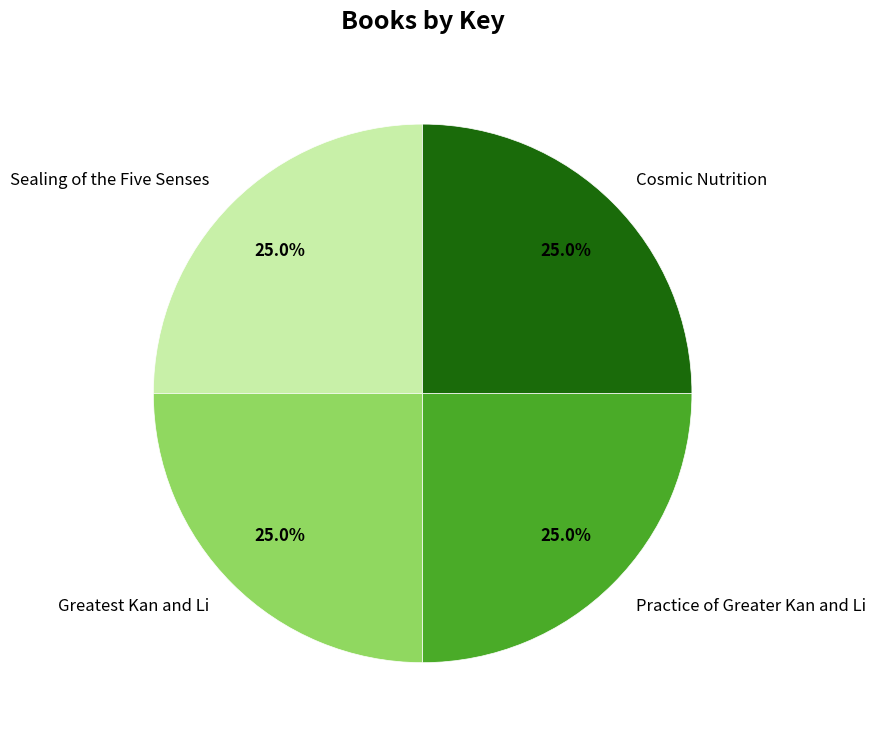

To the nearest percent, what percentage of the pie is Greatest Kan and Li?

25%